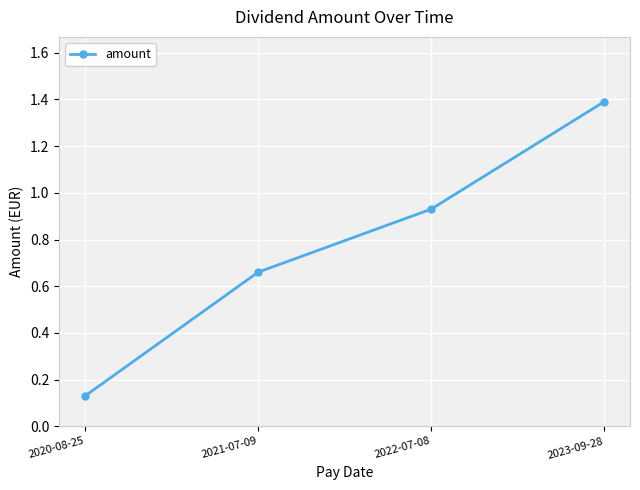

Which category has the lowest value across all series?

2020-08-25